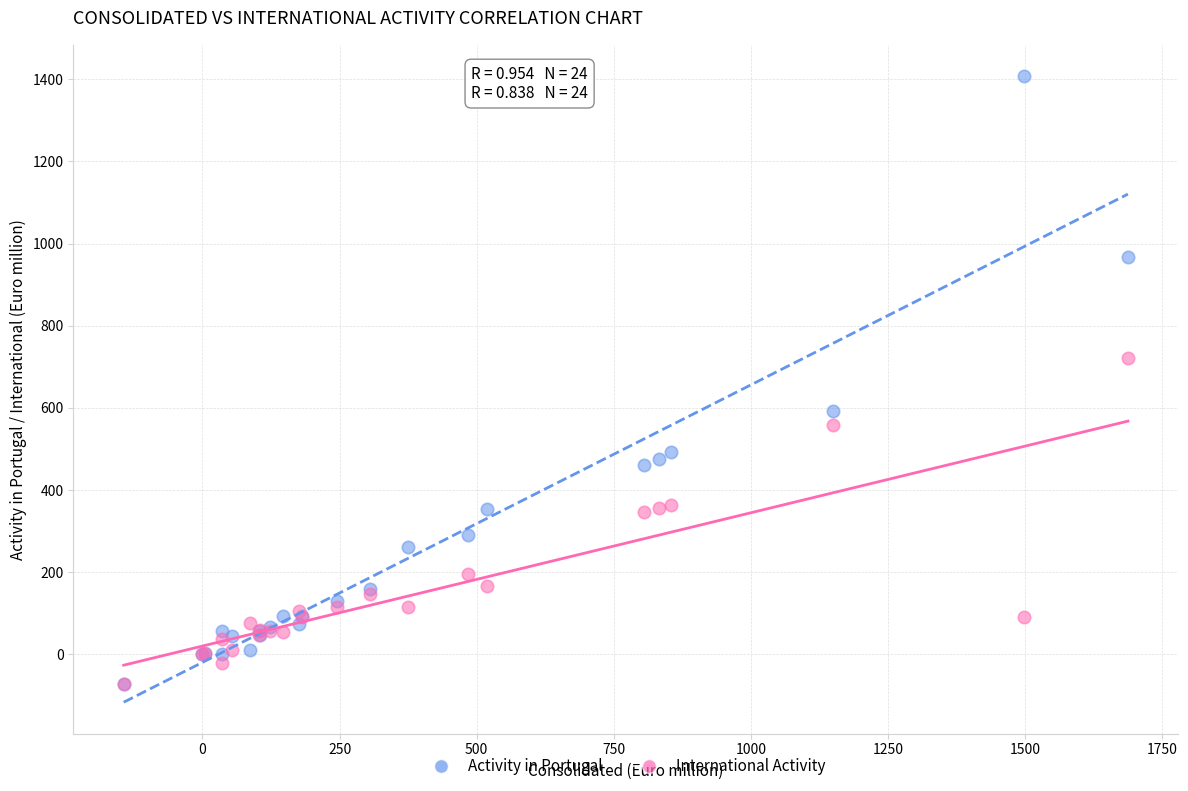

Which series reaches the maximum Y coordinate?

Activity in Portugal